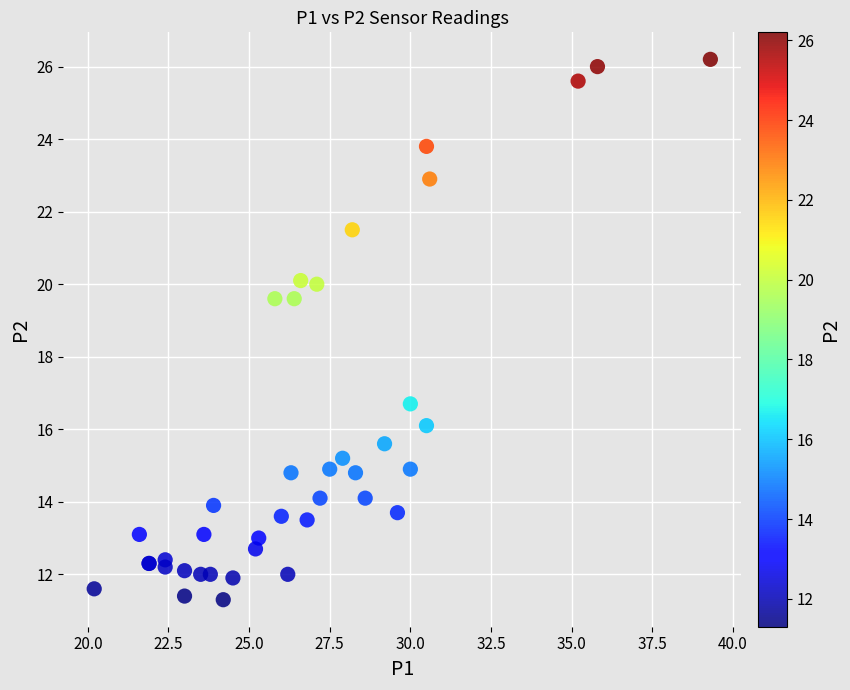

What Y value in the scatter plot is closest to 18?

16.7